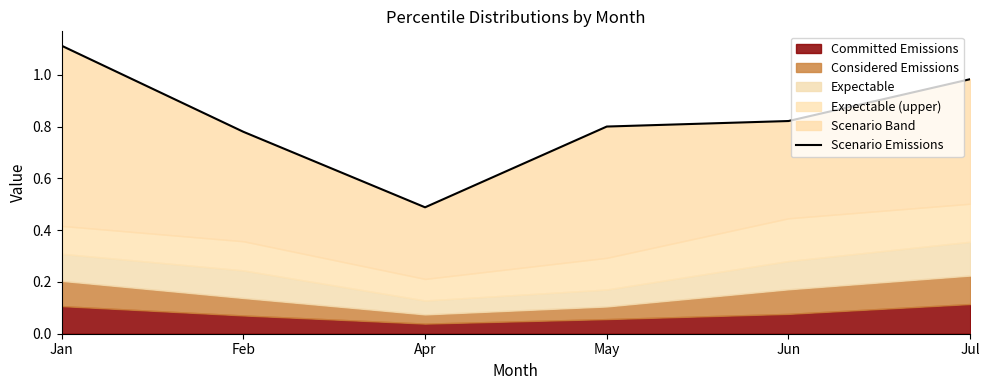

Reading left to right, list all the values displayed in this chart.

1.1	0.8	0.5	0.8	0.8	1.0